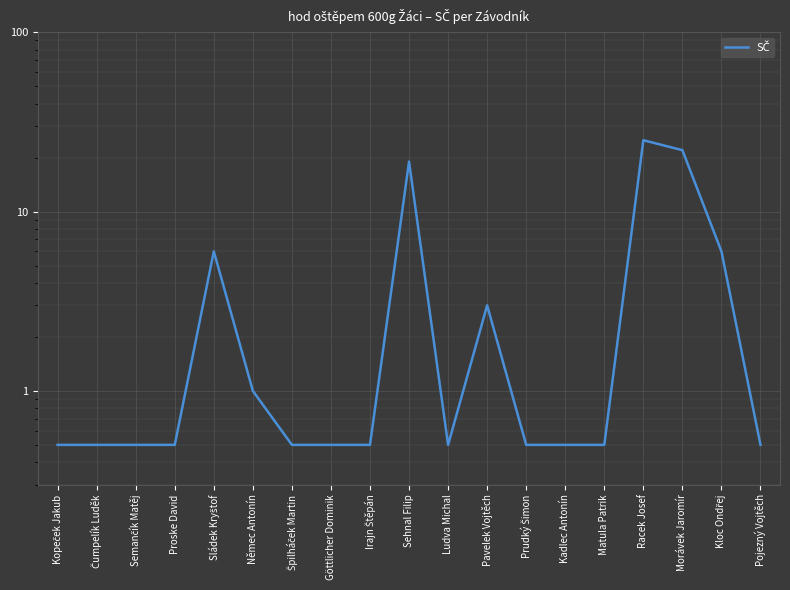

What is the sum of the values at Irajn Štěpán and Kadlec Antonín?

1.0